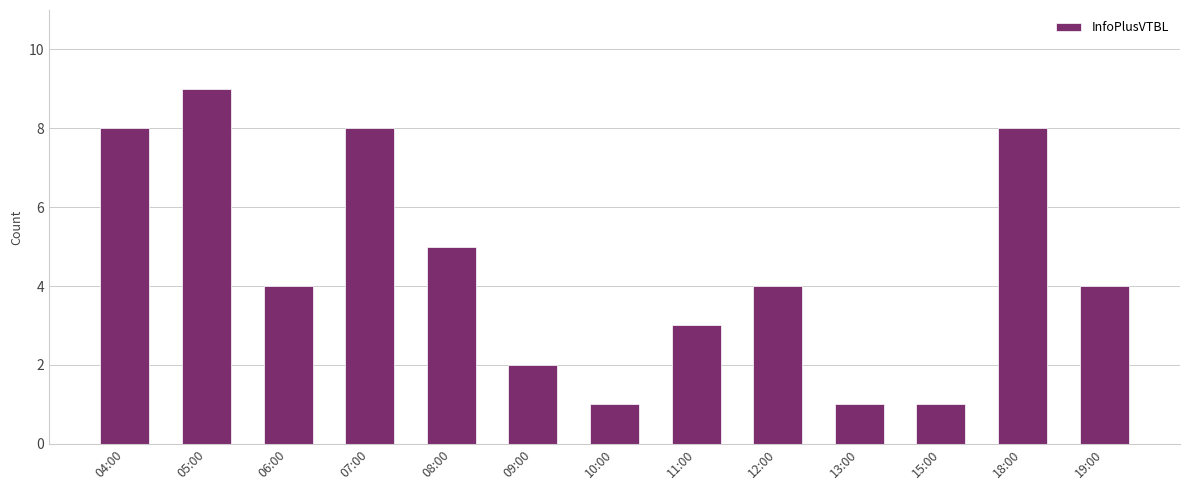

What is the greatest value displayed?

9